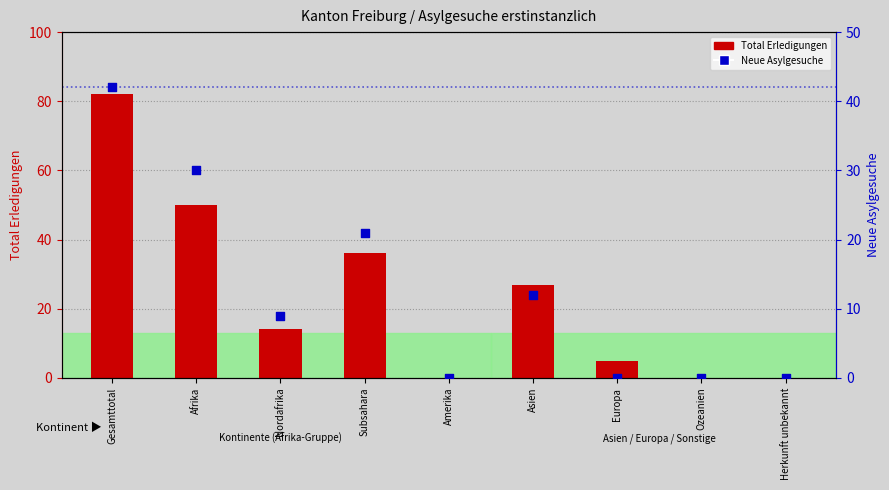

What are all the series names shown in the legend?

Total Erledigungen, Neue Asylgesuche